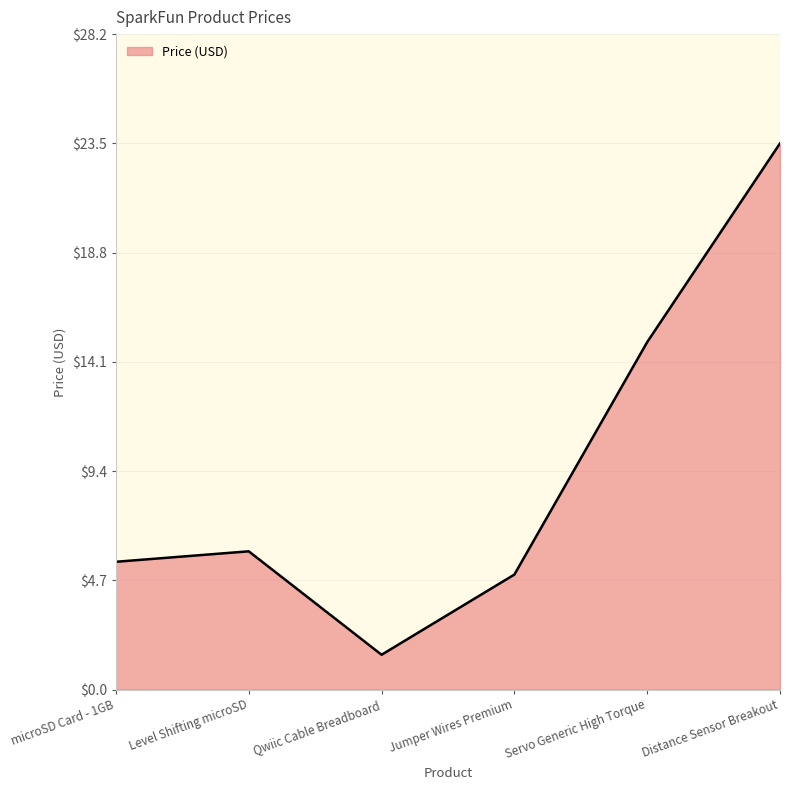

List the labels in order of value, largest first.

Distance Sensor Breakout, Servo Generic High Torque, Level Shifting microSD, microSD Card - 1GB, Jumper Wires Premium, Qwiic Cable Breadboard